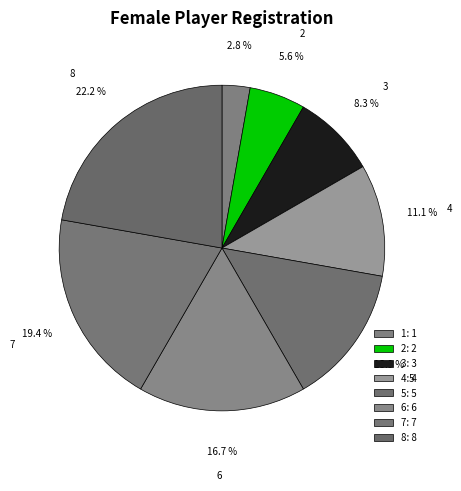

Is it true that 7 is 19% of the pie?

True